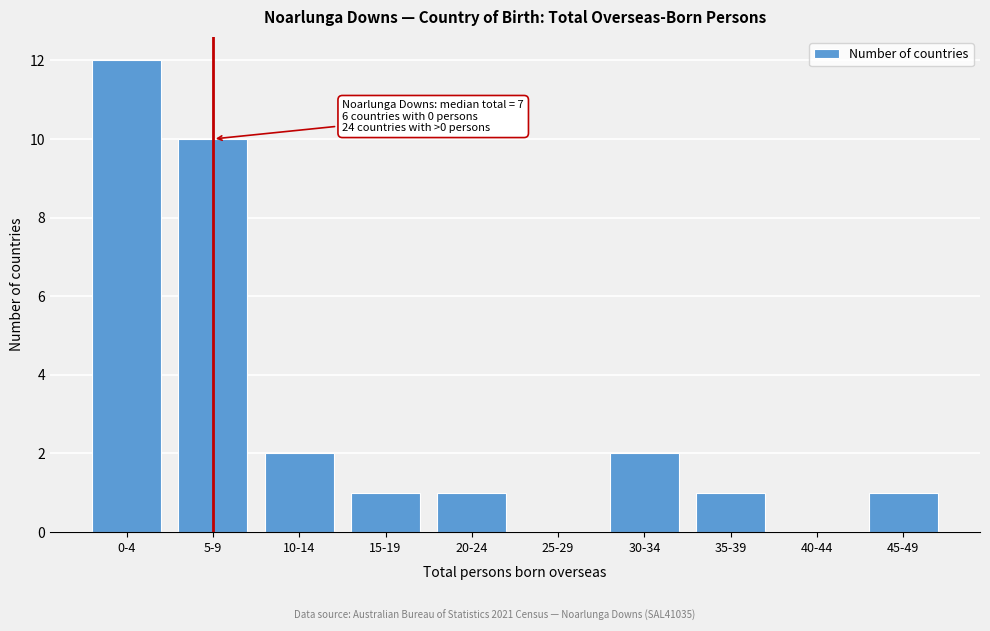

Reading left to right, list all the values displayed in this chart.

0-4=12	5-9=10	10-14=2	15-19=1	20-24=1	25-29=0	30-34=2	35-39=1	40-44=0	45-49=1